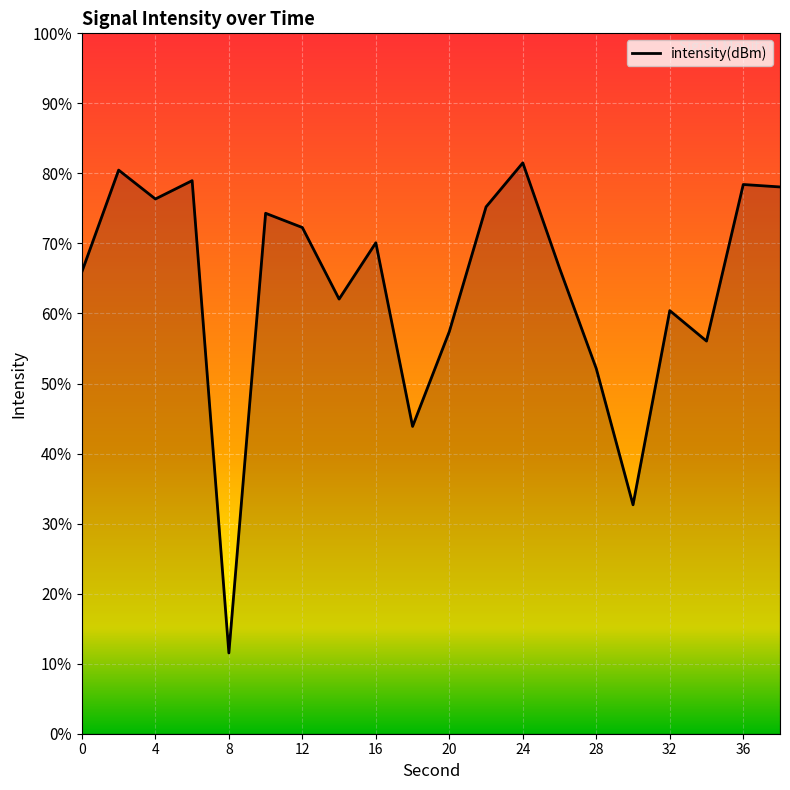

True or false: the data shows -25.3 at 12.

False